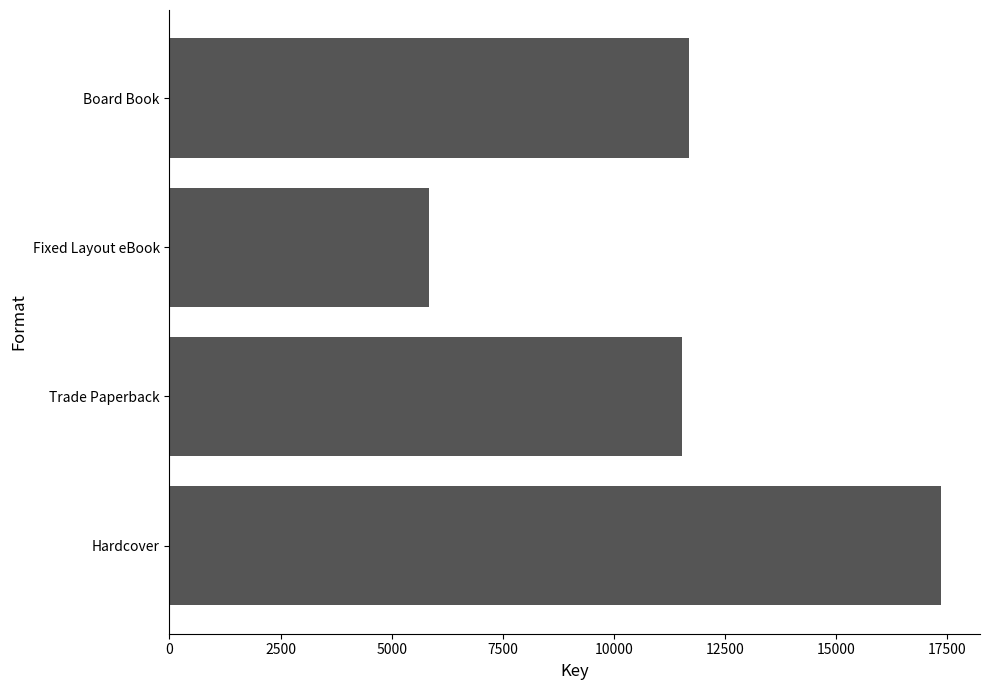

The value at Board Book is 11690. True or false?

True